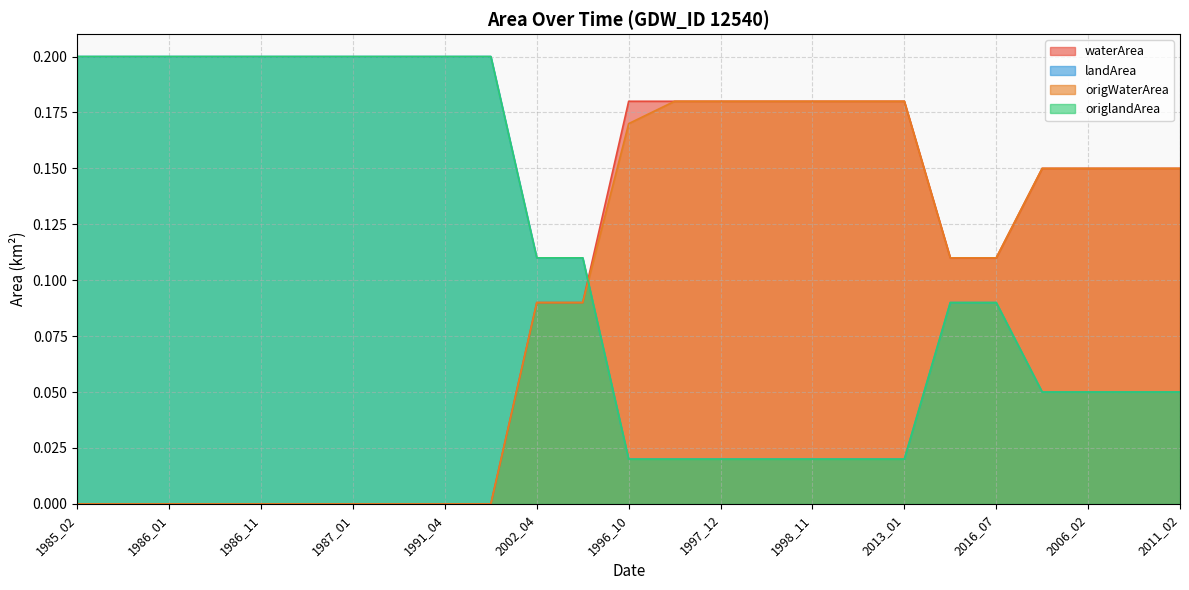

The value of waterArea at 1986_12 is 0.0. True or false?

True